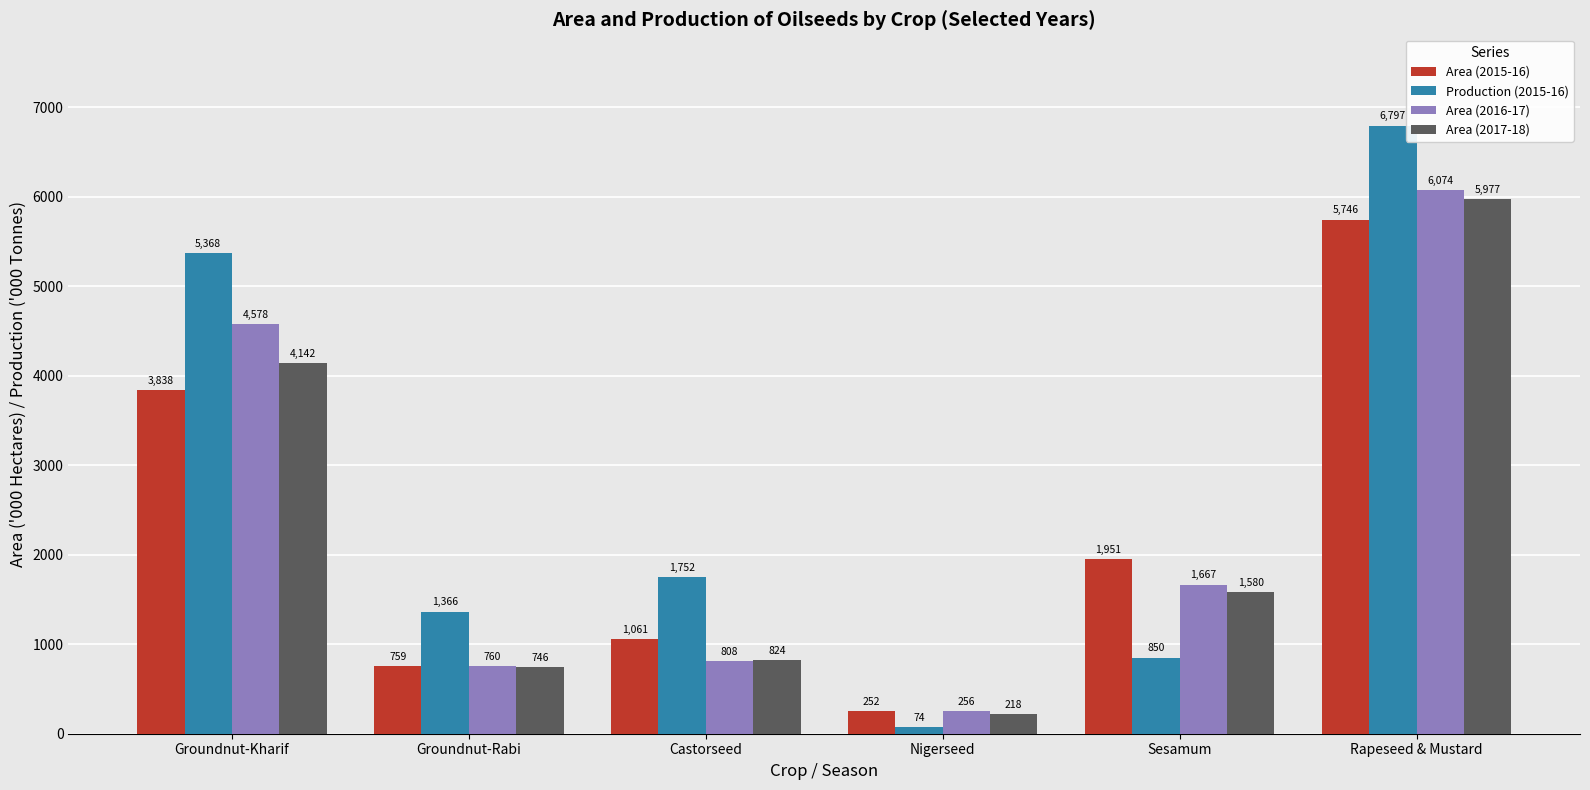

What is the total value across all series at Rapeseed & Mustard?

24593.2